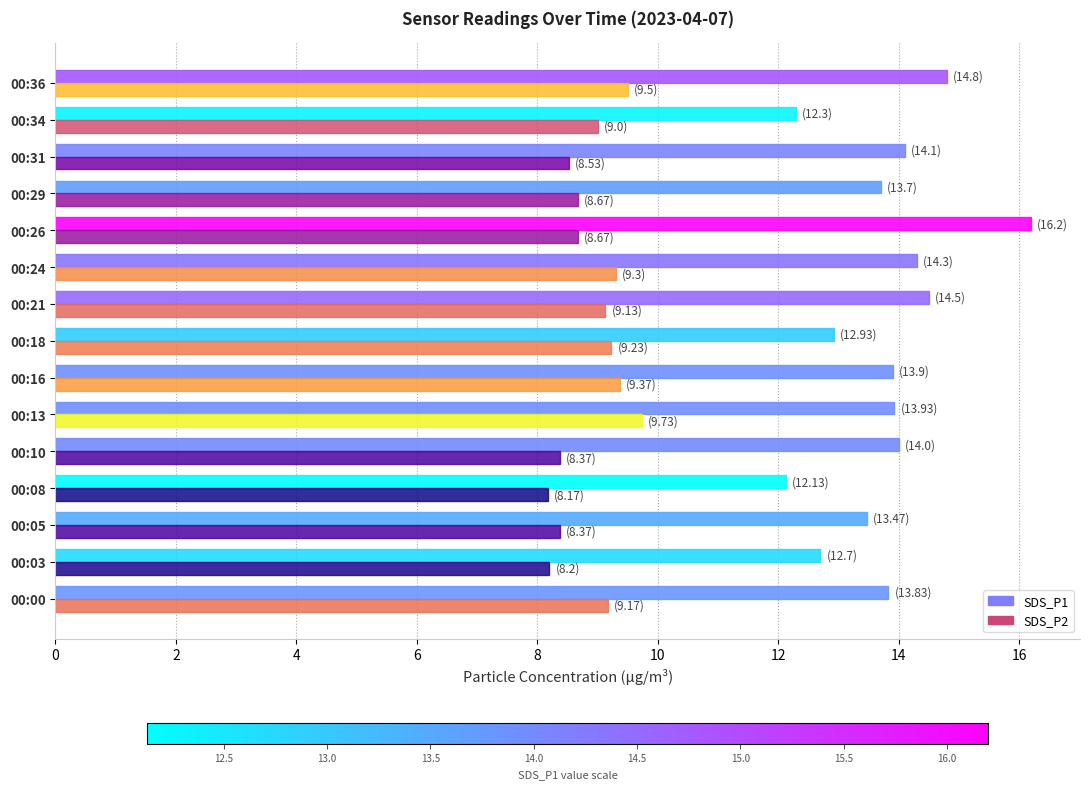

What is the difference between the maximum and minimum values in the SDS_P2 series?

1.6